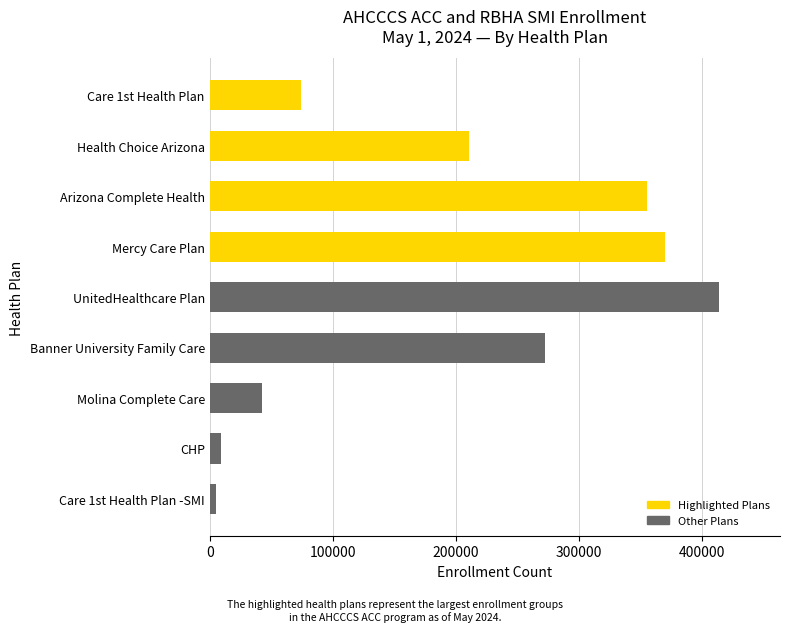

What is the value of the 2nd bar from the top?

211102